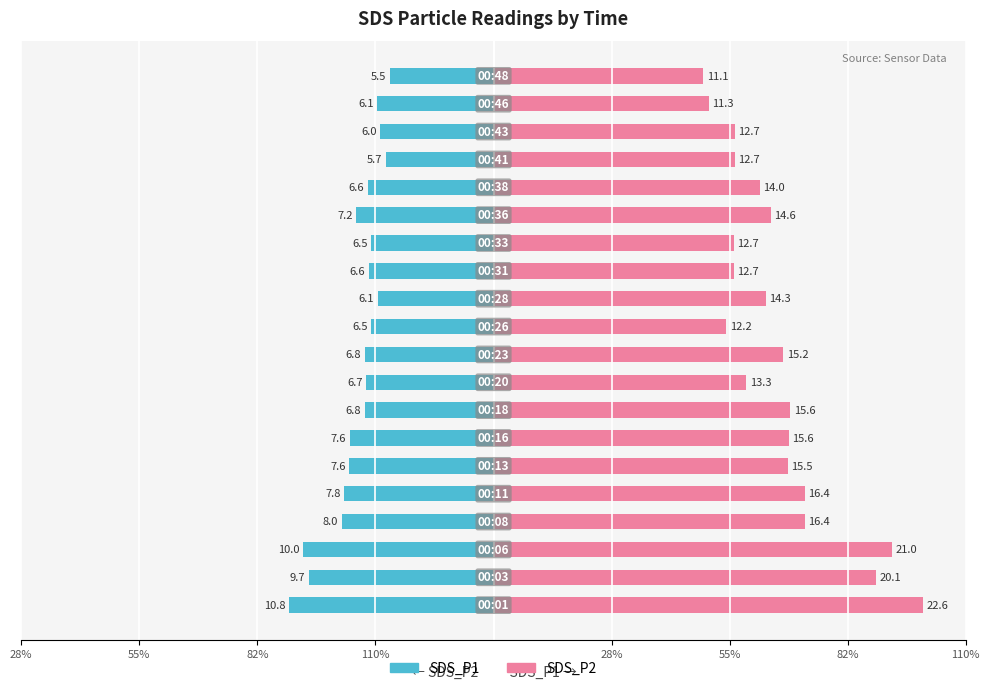

How many groups of bars are there?

20